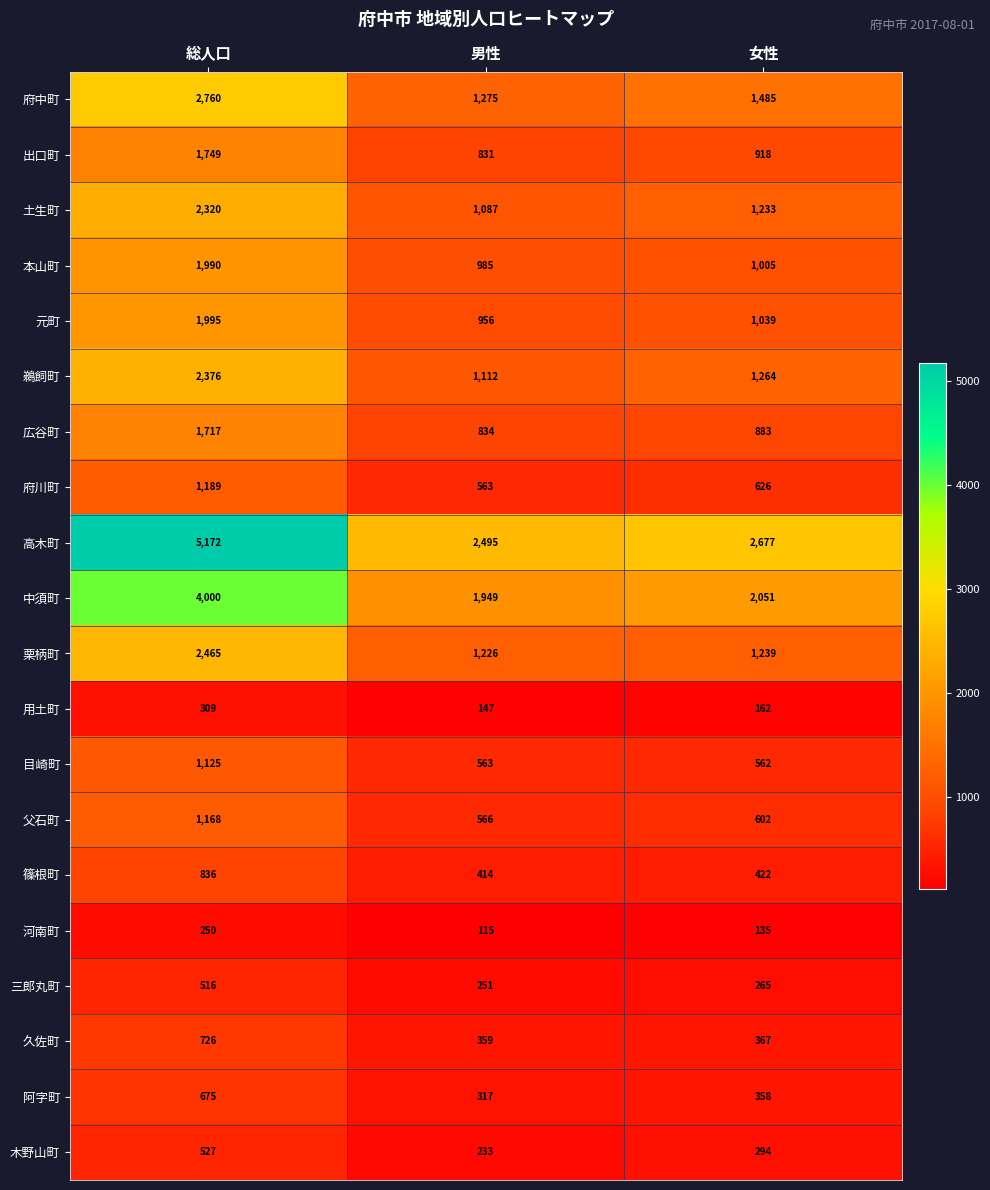

What is the average value of the 高木町 series?

3448